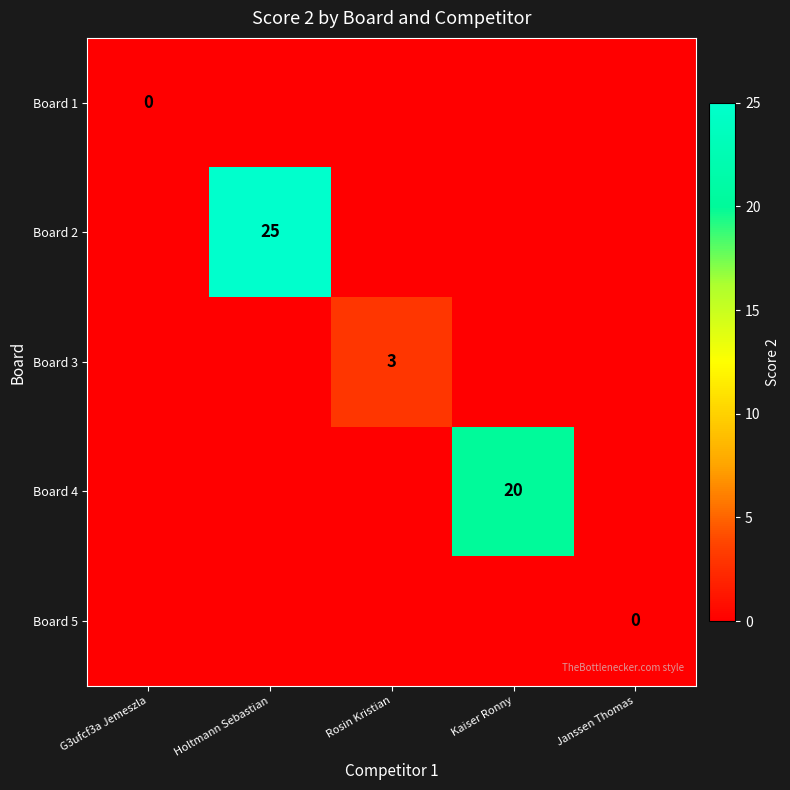

At which category is the sum across all series the highest?

Holtmann Sebastian